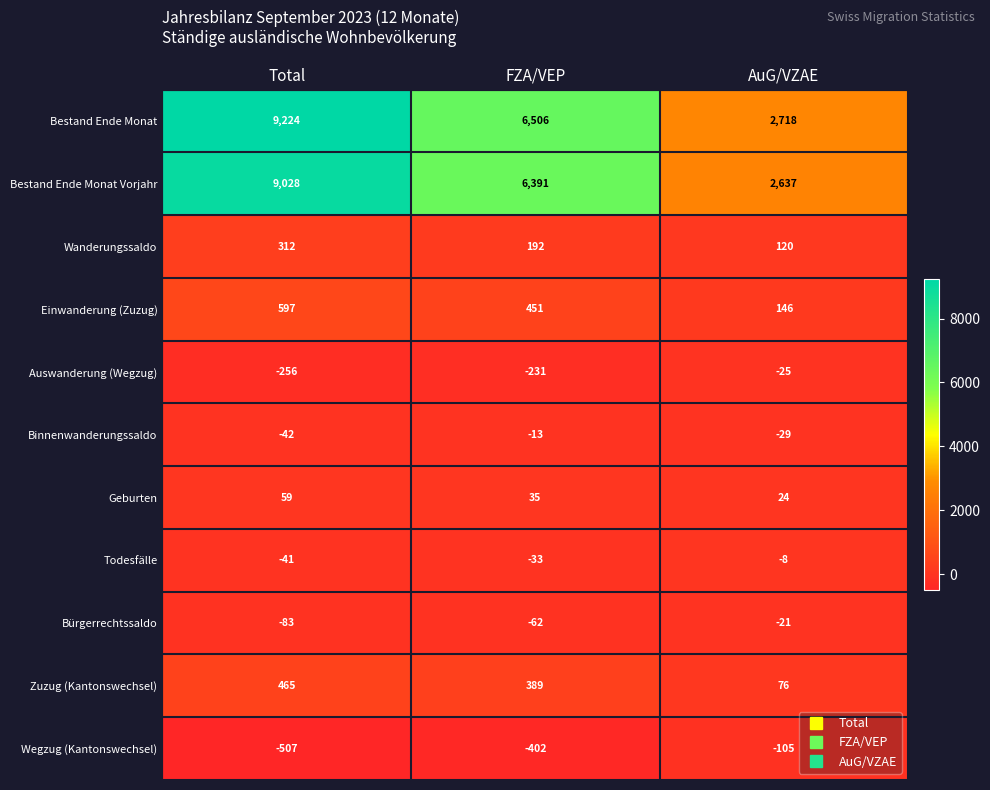

What is the spread (max minus min) of values at FZA/VEP?

6908